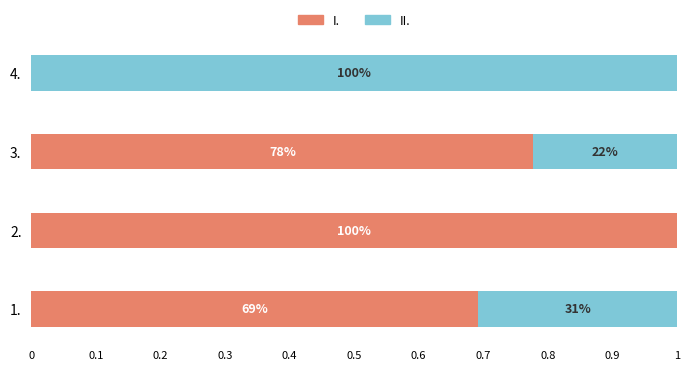

Reading right to left, what are all the values shown in this chart?

I.: 0.0	0.8	1.0	0.7
II.: 1.0	0.2	0.0	0.3